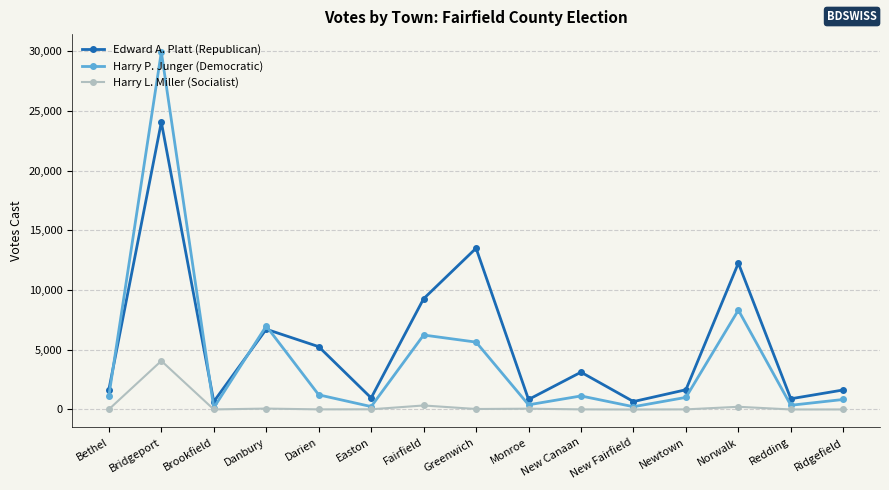

How many data points in Harry P. Junger (Democratic) are less than 1135?

7